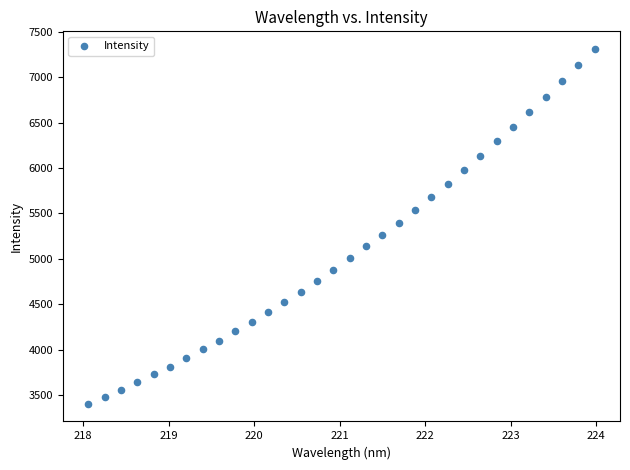

What is the range of X values (max minus min)?

5.9